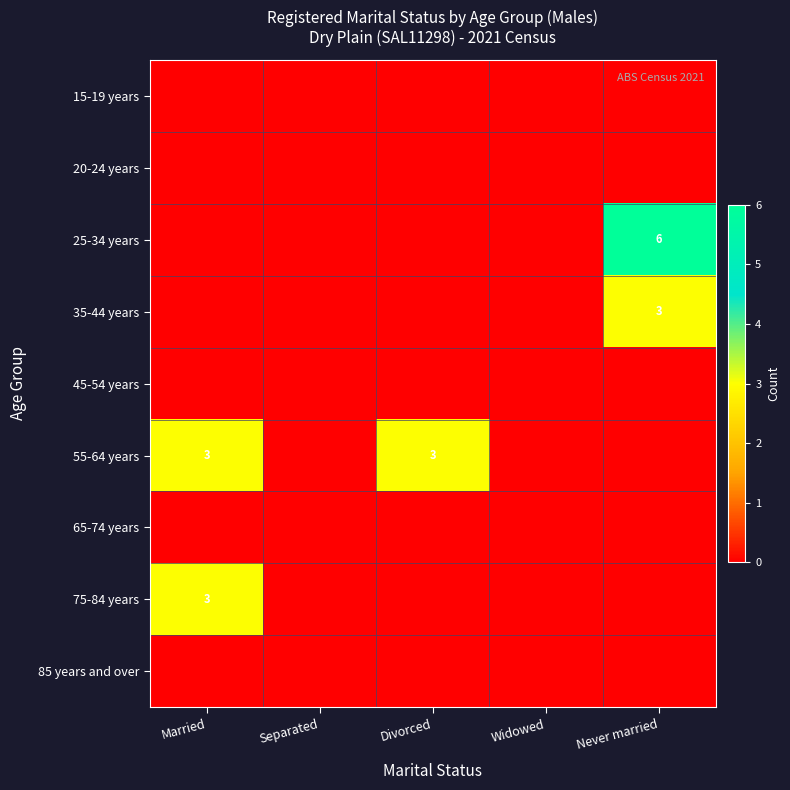

Is it true that 55-64 years equals 5 at Divorced?

False